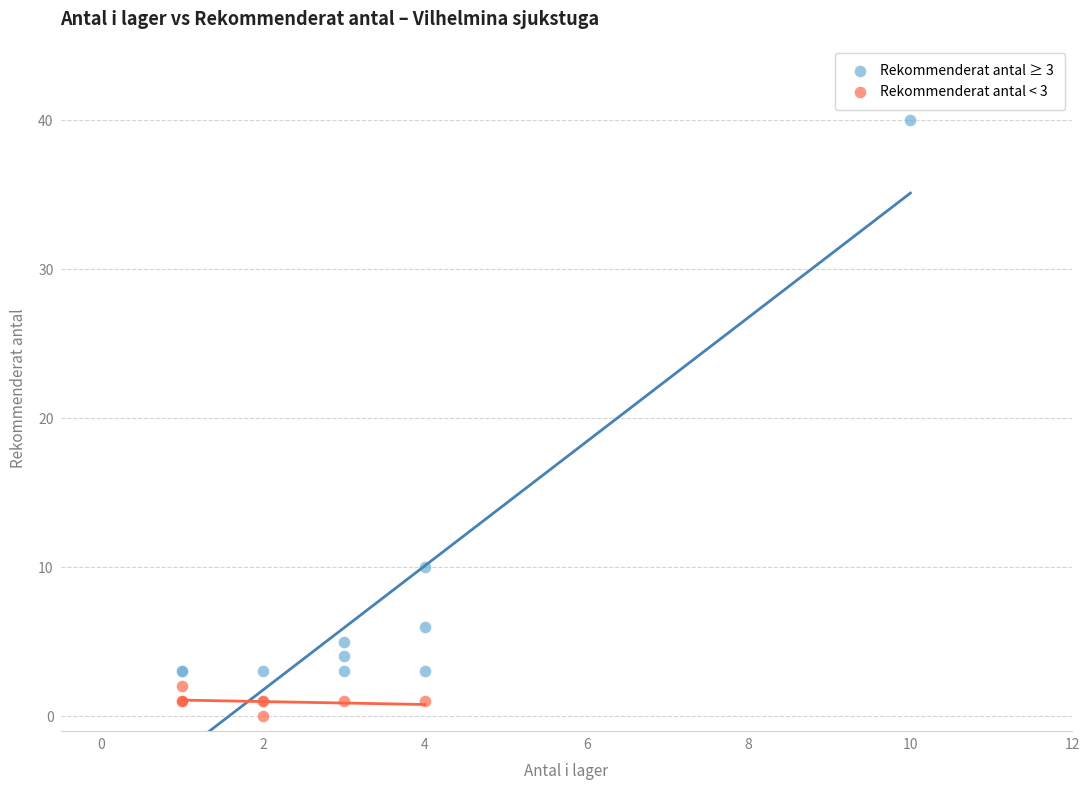

Which series reaches the maximum Y coordinate?

Rekommenderat antal ≥ 3